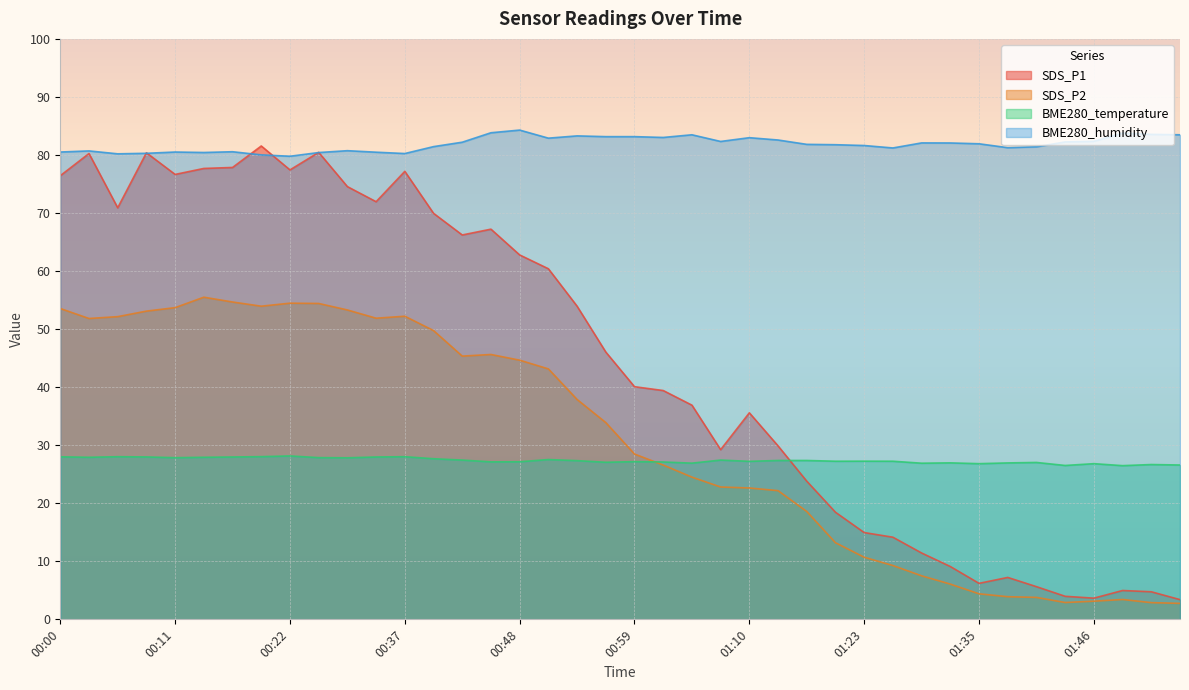

What is the label of the 32nd point from the right?

00:22